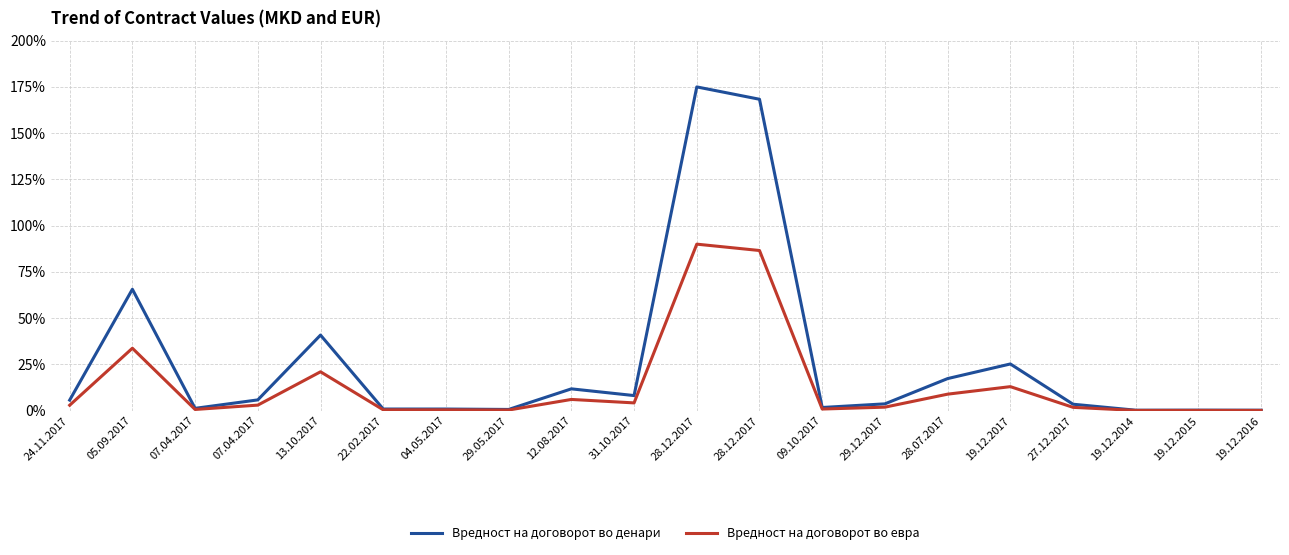

What is the difference between the Вредност на договорот во евра values at 12.08.2017 and 28.12.2017?

83.9